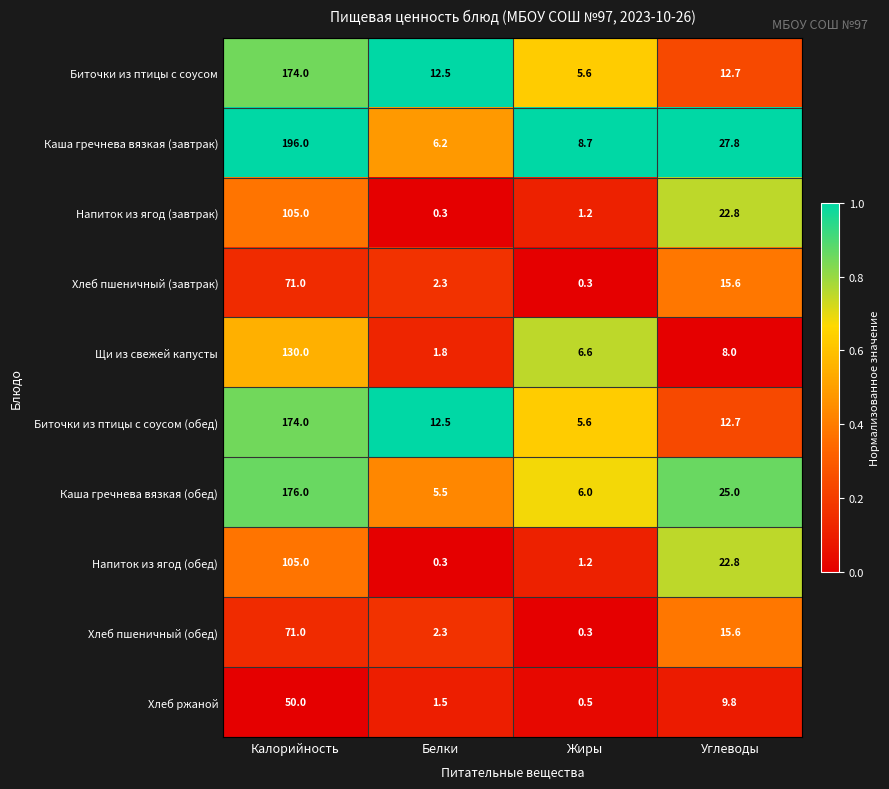

The value of Биточки из птицы с соусом (обед) at Калорийность is 276.4. True or false?

False